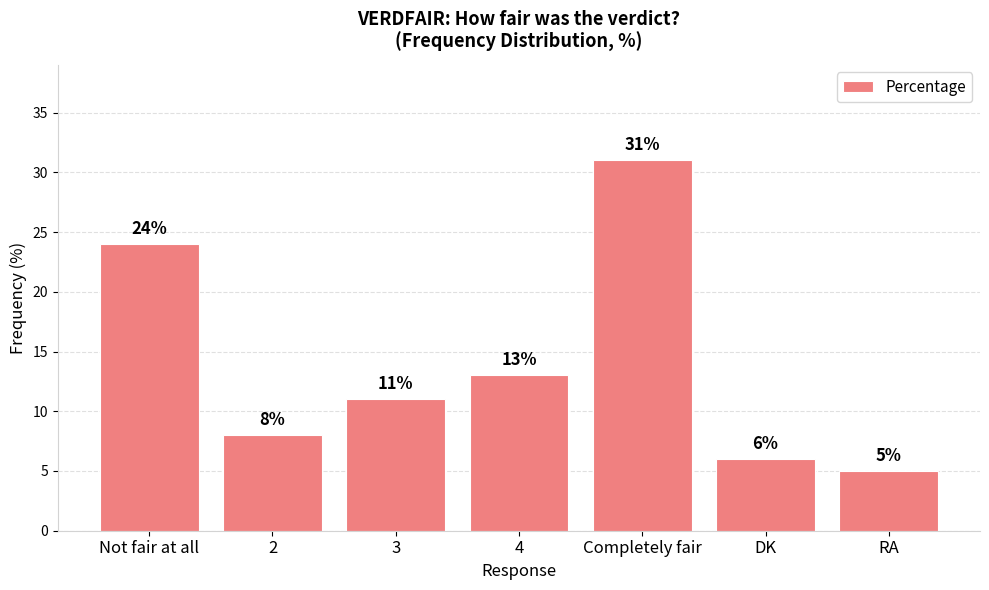

Is it true that the value at DK is 9?

False